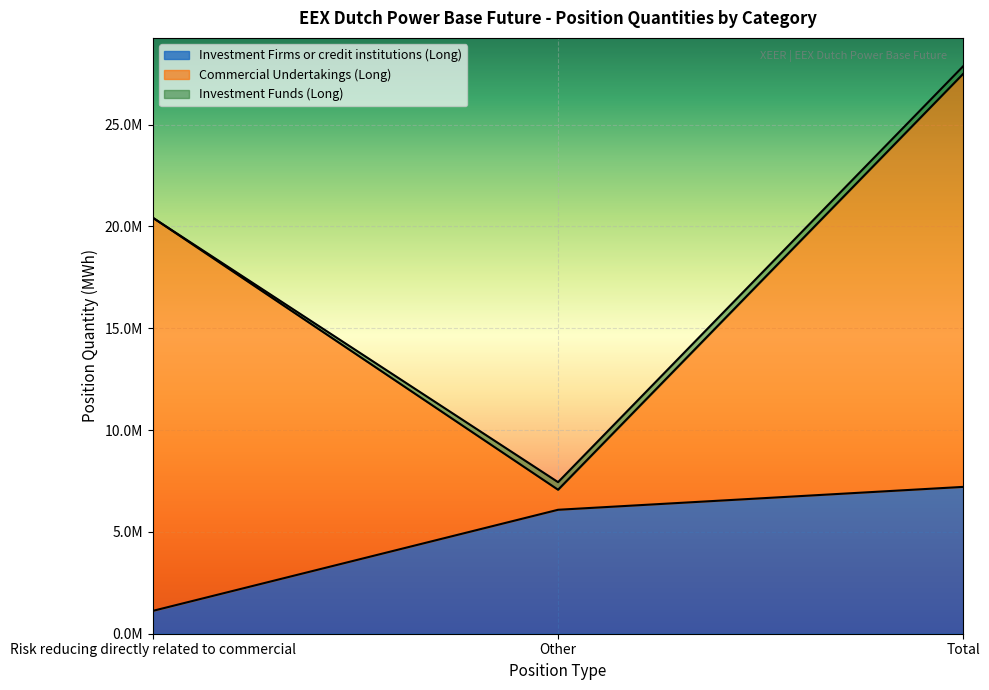

What is the difference between the Commercial Undertakings (Long) values at Total and Other?

19298212